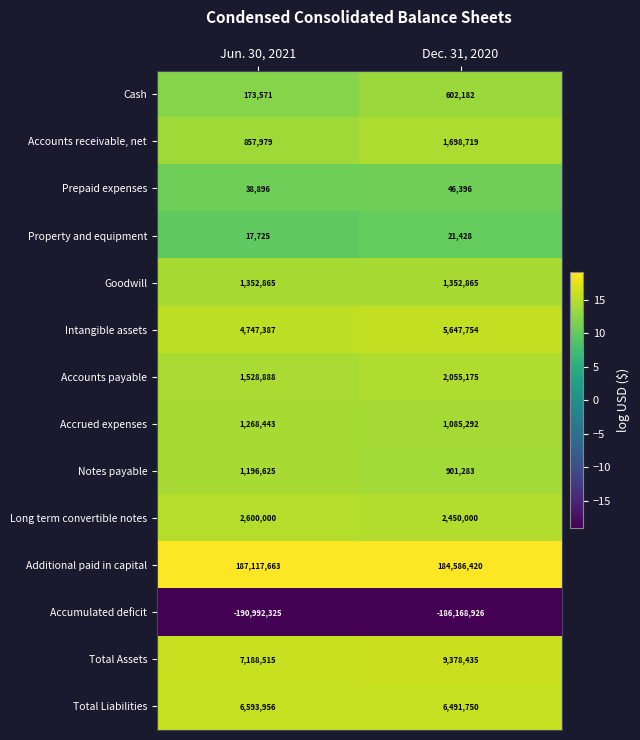

Rank the series by their maximum value, from highest to lowest.

Additional paid in capital, Total Assets, Total Liabilities, Intangible assets, Long term convertible notes, Accounts payable, Accounts receivable, net, Goodwill, Accrued expenses, Notes payable, Cash, Prepaid expenses, Property and equipment, Accumulated deficit